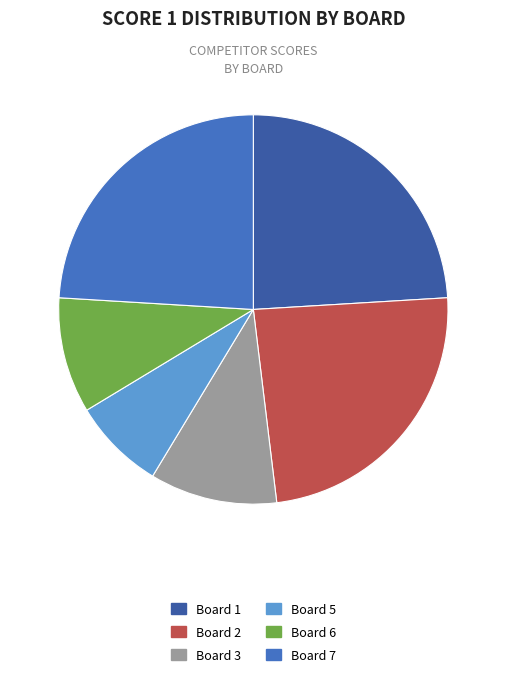

How many slices are in this pie chart?

6